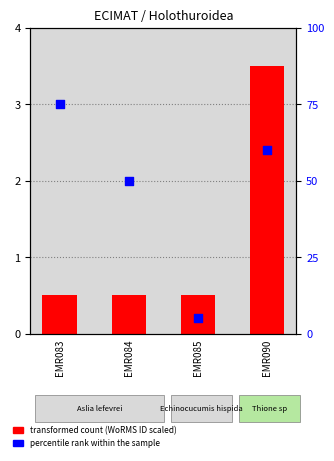

What are all the series names shown in the legend?

transformed count (WoRMS ID scaled), percentile rank within the sample